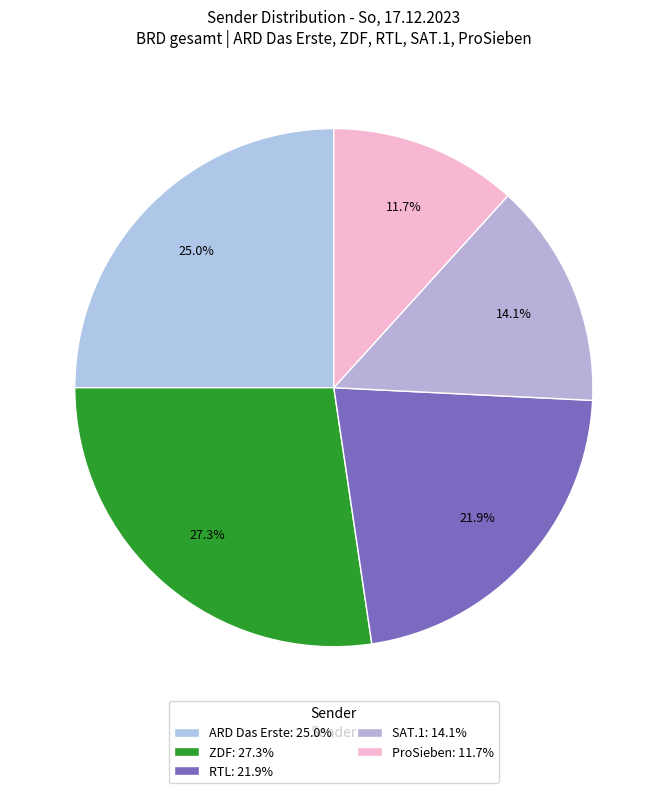

Does ZDF represent more than half of the total?

No